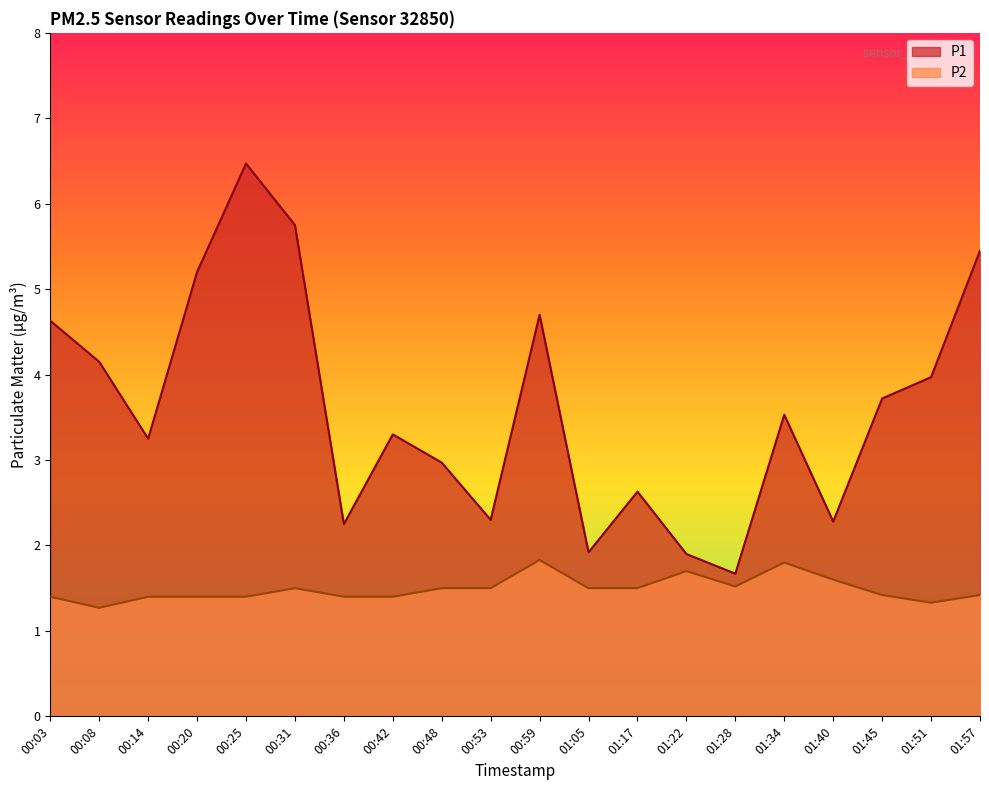

What is the minimum value for P2?

1.3